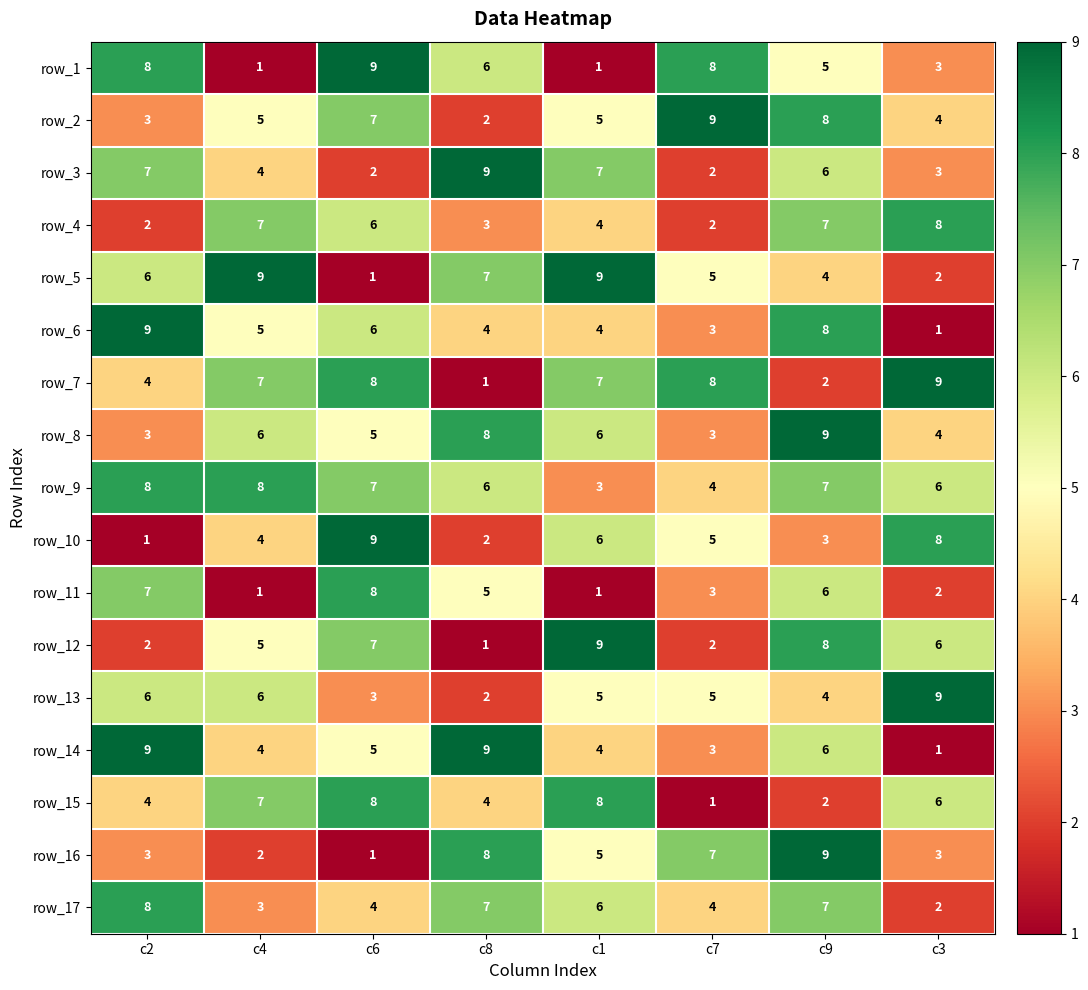

What is the spread (max minus min) of values at c2?

8